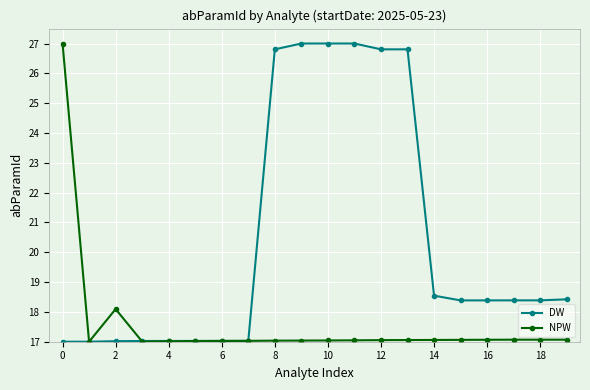

What is the difference between the maximum and minimum values in the NPW series?

10.0